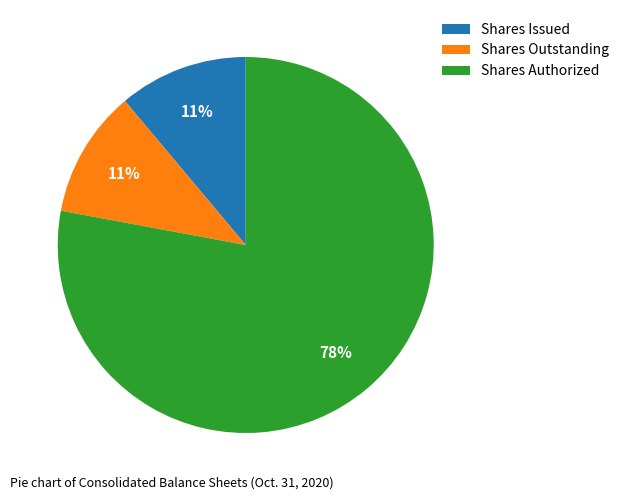

Which slice is the largest?

Shares Authorized